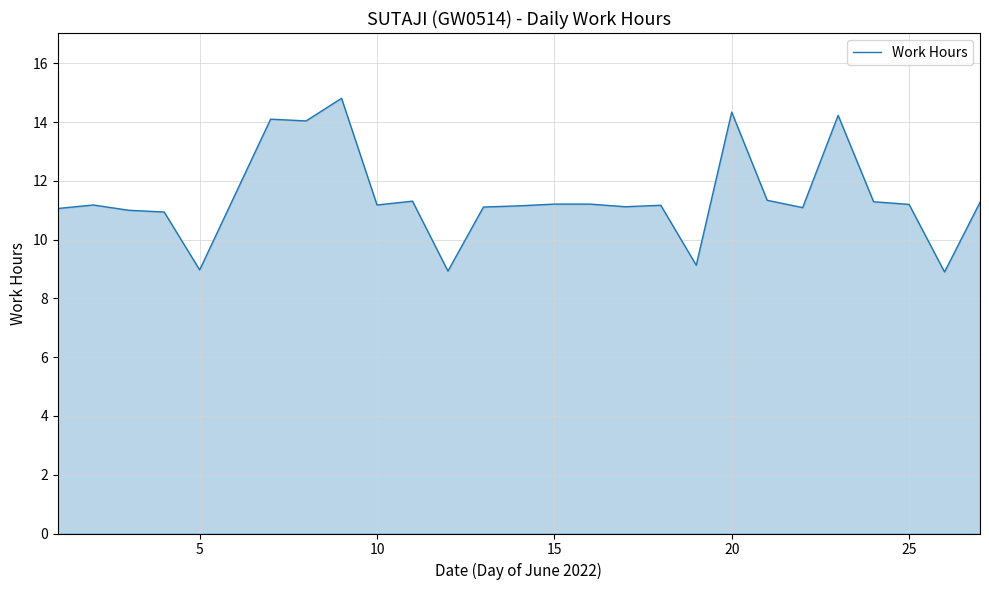

What is the maximum value shown in the chart?

14.8